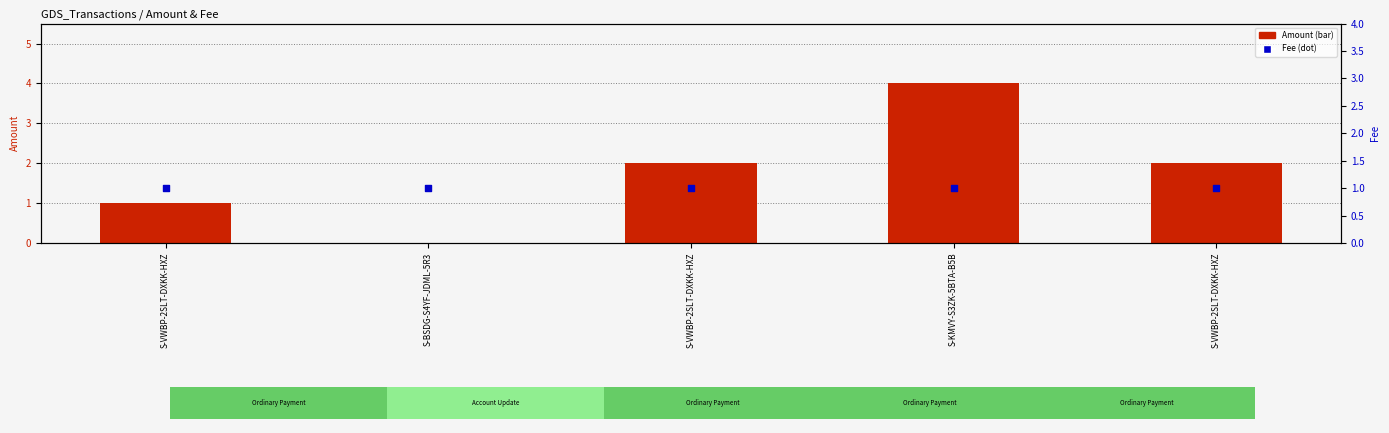

Which series has the largest Y range (max minus min)?

Amount